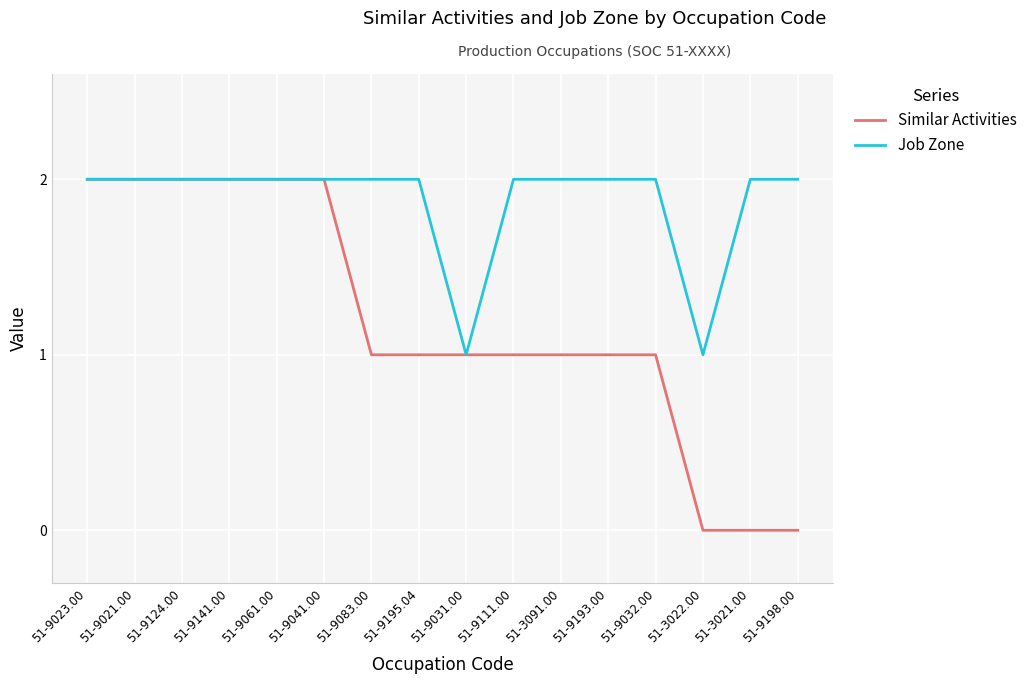

Reading right to left, list all the values displayed in this chart.

Similar Activities: 51-9198.00=0	51-3021.00=0	51-3022.00=0	51-9032.00=1	51-9193.00=1	51-3091.00=1	51-9111.00=1	51-9031.00=1	51-9195.04=1	51-9083.00=1	51-9041.00=2	51-9061.00=2	51-9141.00=2	51-9124.00=2	51-9021.00=2	51-9023.00=2
Job Zone: 51-9198.00=2	51-3021.00=2	51-3022.00=1	51-9032.00=2	51-9193.00=2	51-3091.00=2	51-9111.00=2	51-9031.00=1	51-9195.04=2	51-9083.00=2	51-9041.00=2	51-9061.00=2	51-9141.00=2	51-9124.00=2	51-9021.00=2	51-9023.00=2